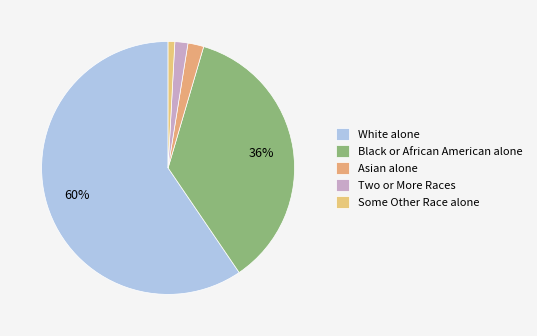

To the nearest percent, what is the average slice percentage?

20%